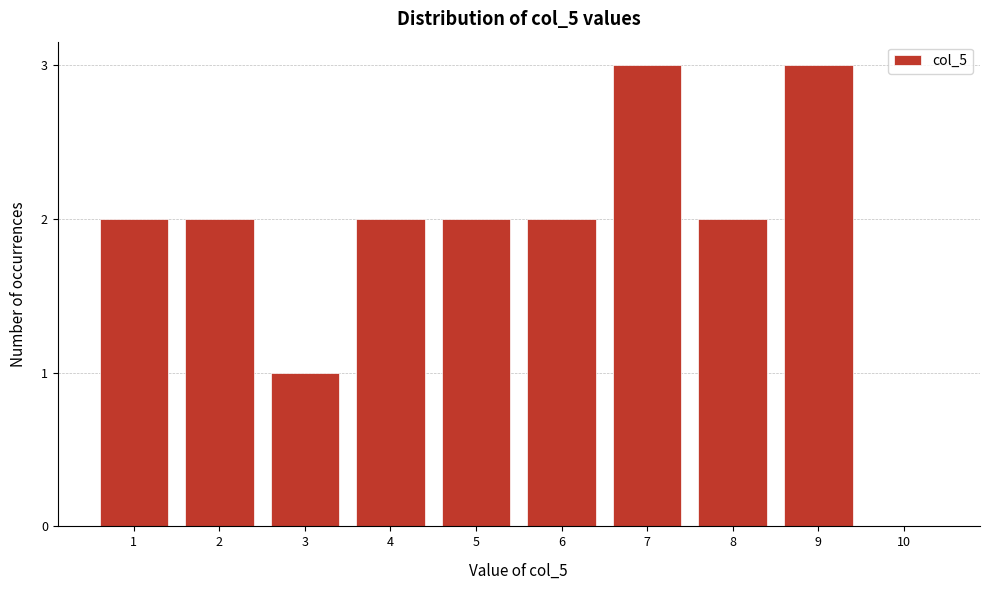

Reading left to right, transcribe all the data shown in this chart.

1=2	2=2	3=1	4=2	5=2	6=2	7=3	8=2	9=3	10=0